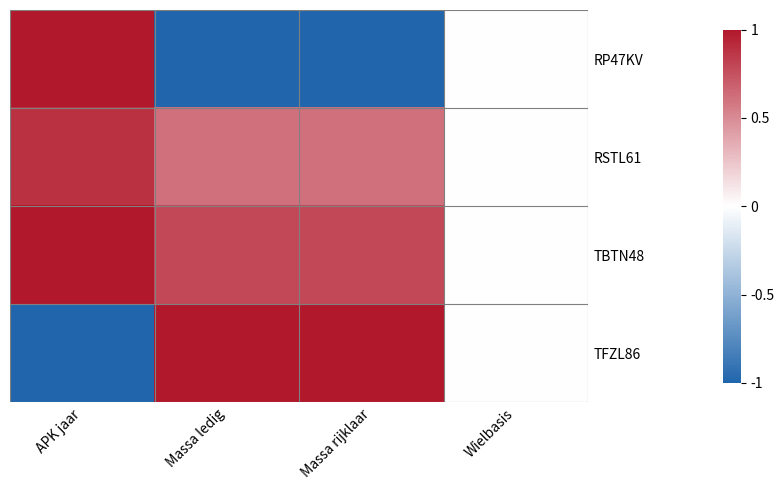

How many categories are shown in the chart?

4